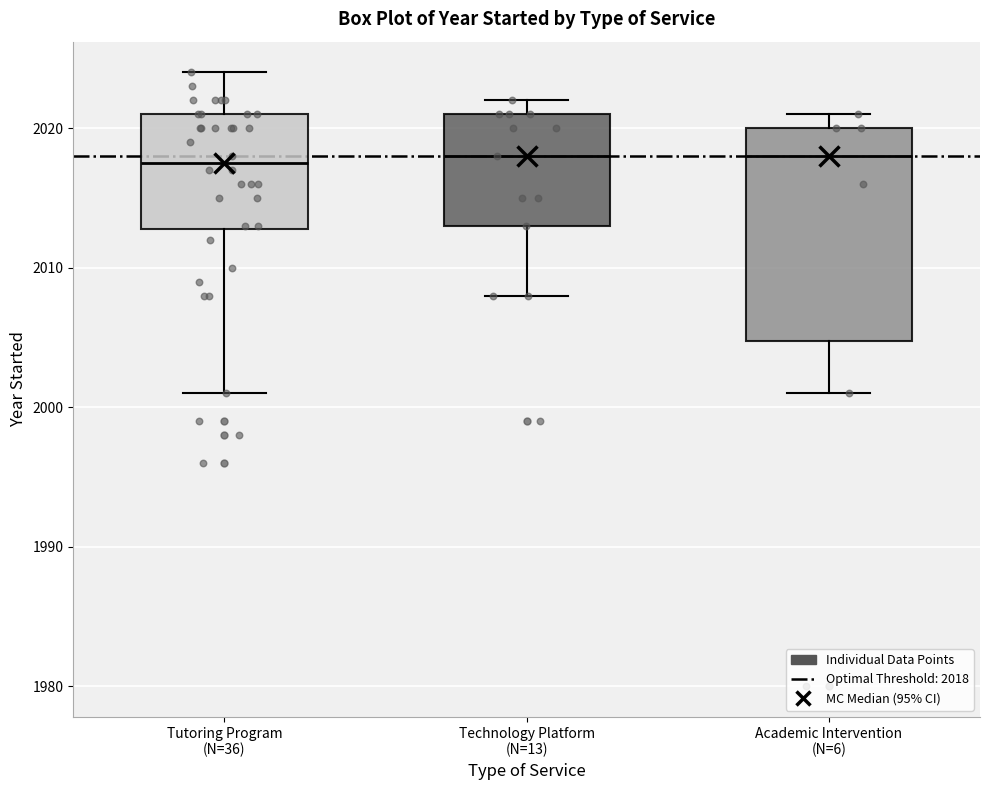

Reading left to right, transcribe this box plot: for each box, give where its median line is, the range the box spans, and where its two whiskers end, as read against the y-axis. The values are not printed on the chart, so give them approximately, as read against the axis.

Tutoring Program (N=36): median 2018, box 2013 to 2021, whiskers 2001 to 2024
Technology Platform (N=13): median 2018, box 2013 to 2021, whiskers 2008 to 2022
Academic Intervention (N=6): median 2018, box 2005 to 2020, whiskers 2001 to 2021